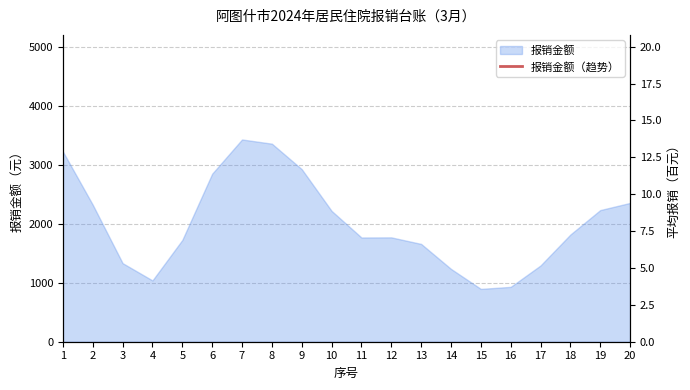

What is the change in value from 9 to 18?

-1108.1